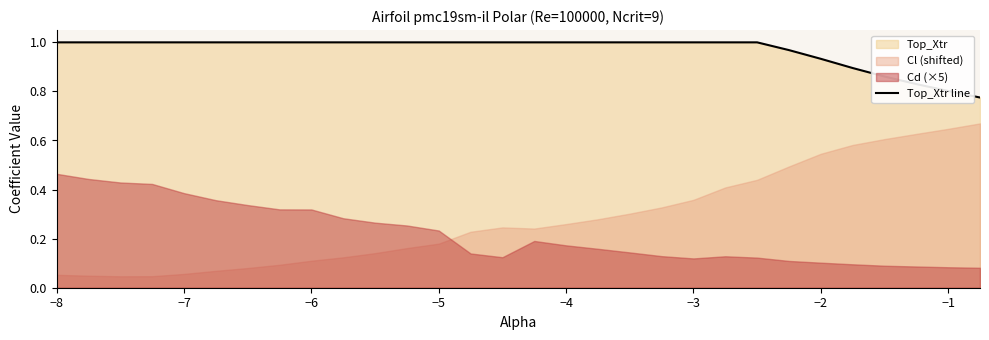

What is the average value?

1.0